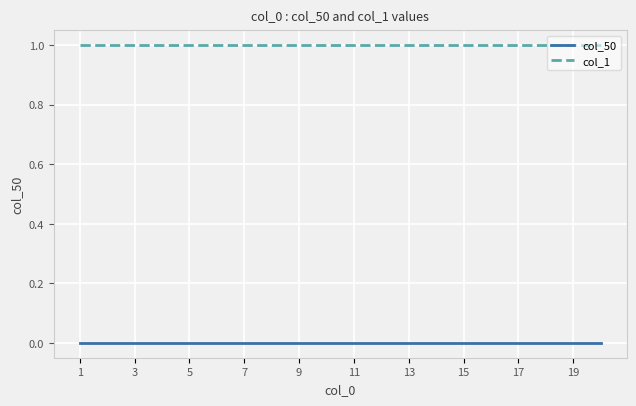

True or false: col_1 and col_50 intersect in this chart.

False